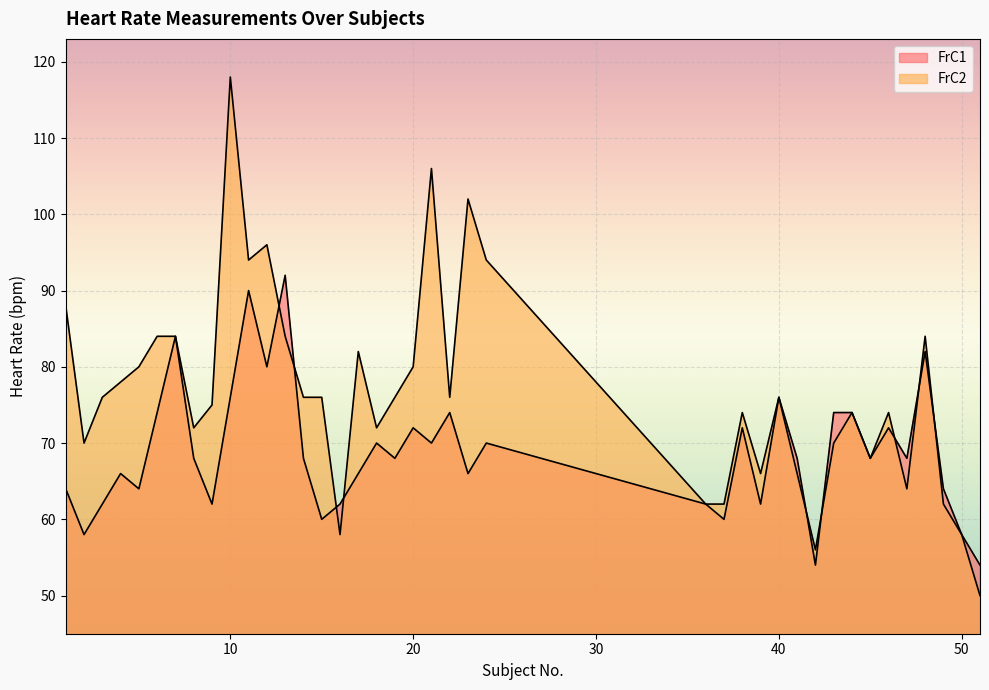

What is the difference between the FrC1 values at 50 and 44?

16